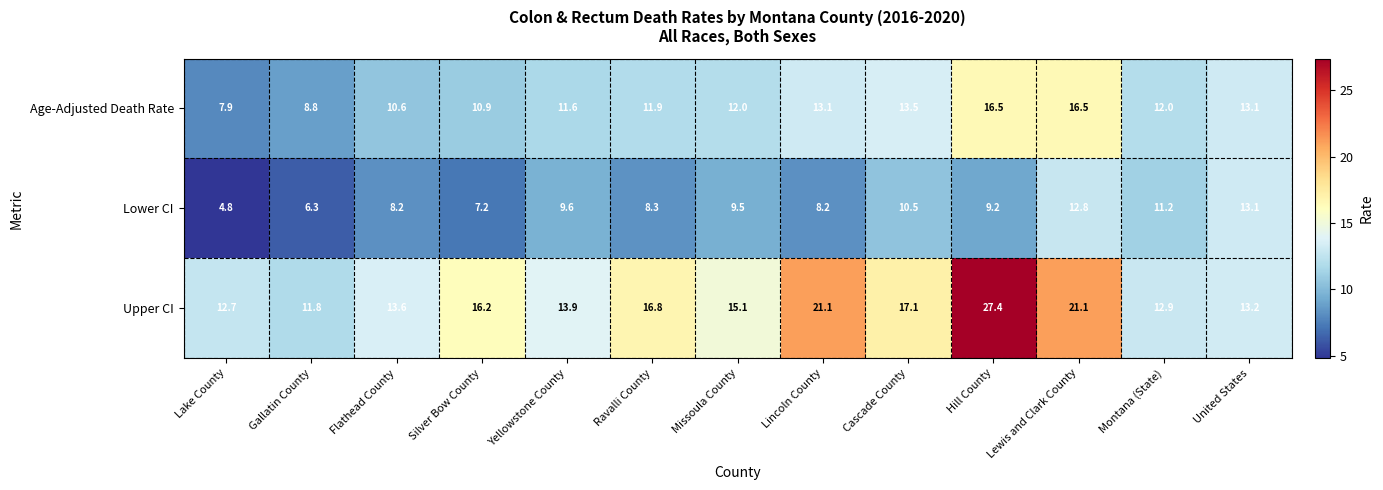

True or false: Age-Adjusted Death Rate has a value of 19.2 at Silver Bow County.

False